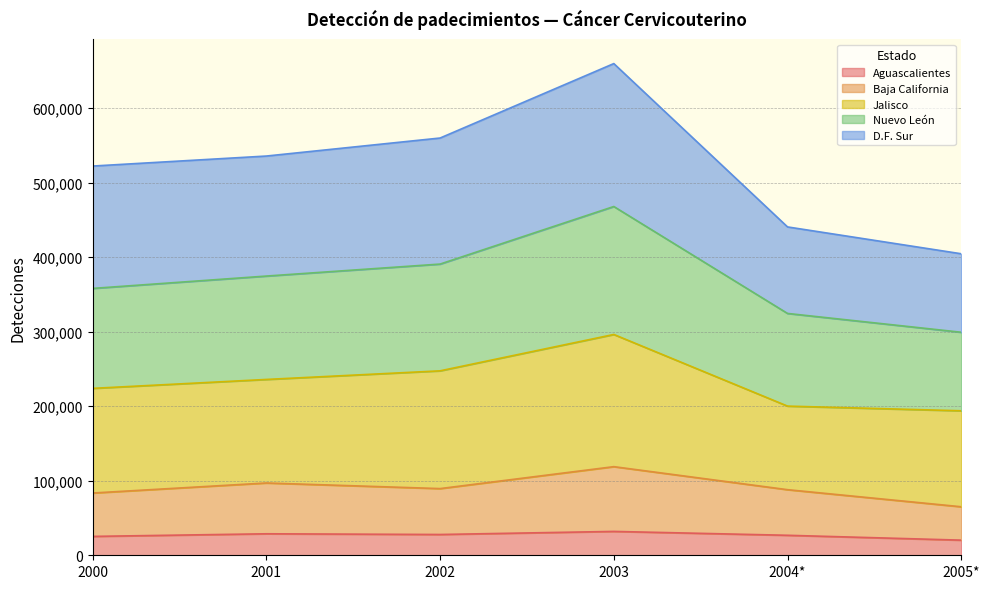

List the labels in order of Aguascalientes value, smallest first.

2005*, 2000, 2004*, 2002, 2001, 2003